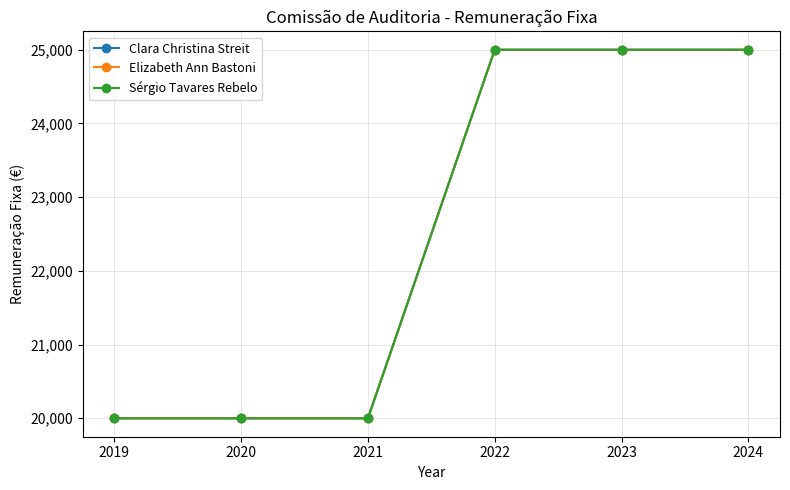

The Sérgio Tavares Rebelo series shows 32043 at 2020. True or false?

False